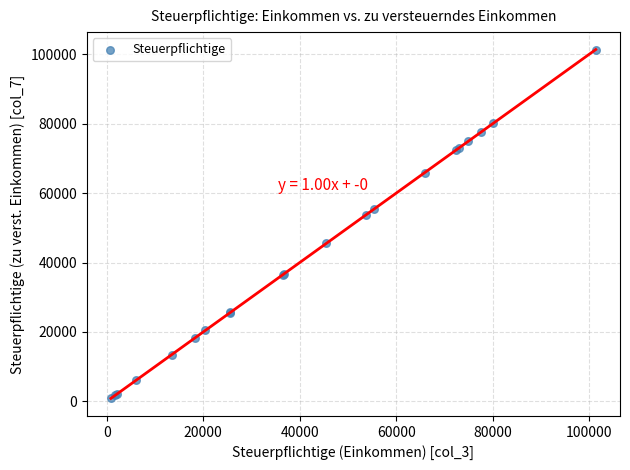

What Y value in the scatter plot is closest to 51114?

53671